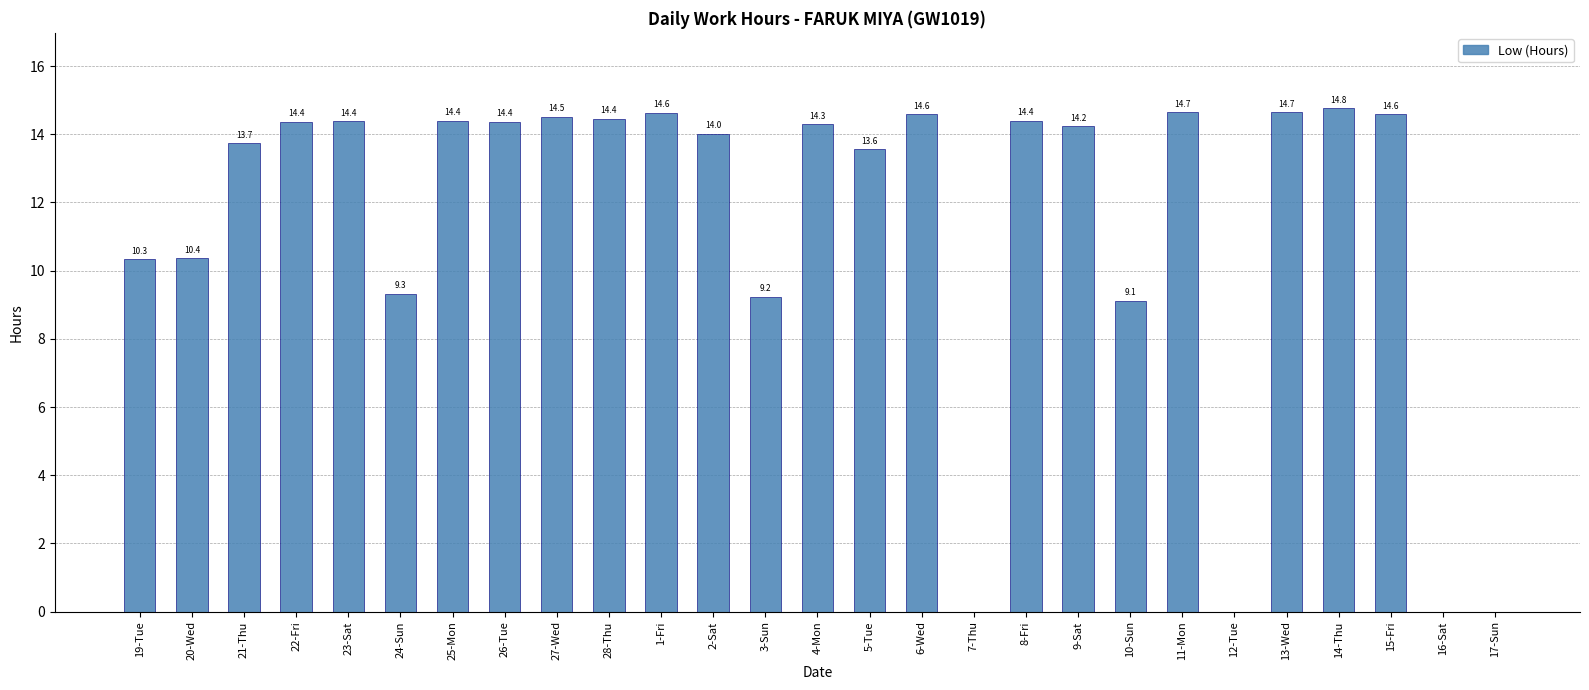

What is the greatest value displayed?

14.8